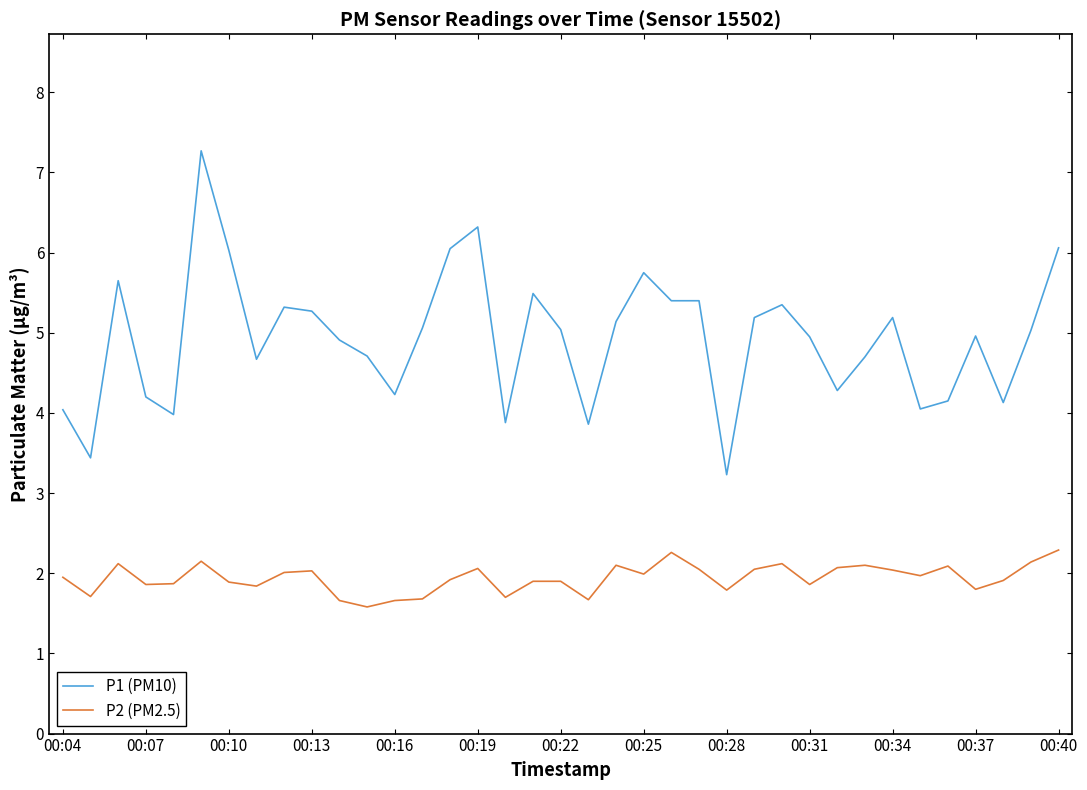

Rank the series by their average value, from lowest to highest.

P2 (PM2.5), P1 (PM10)